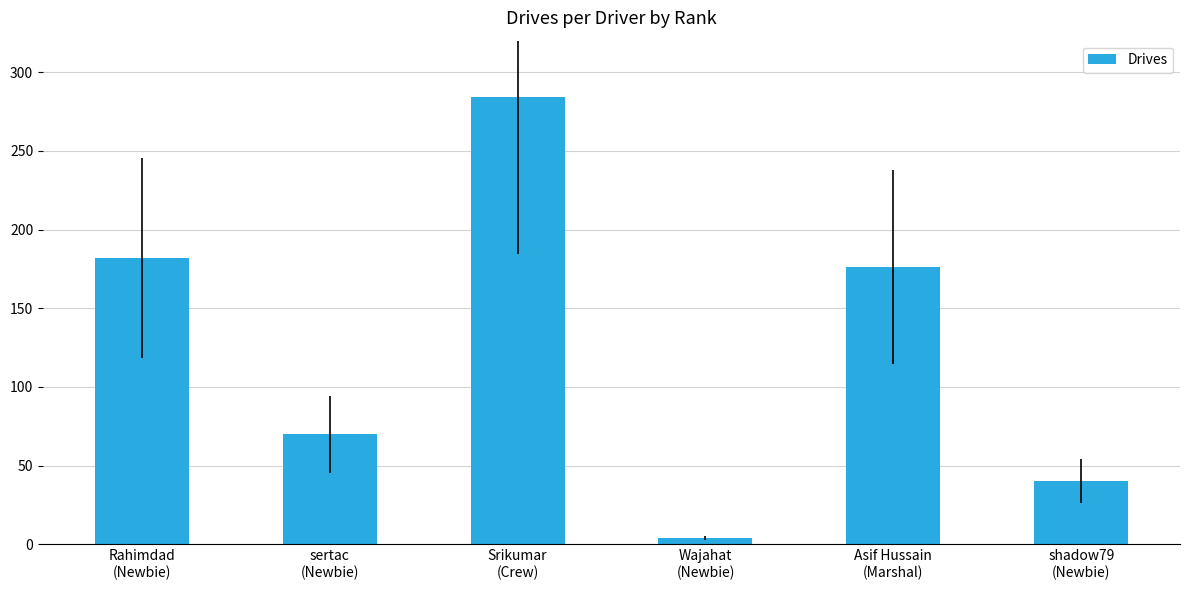

Are the bars grouped side by side (vs. stacked)?

No